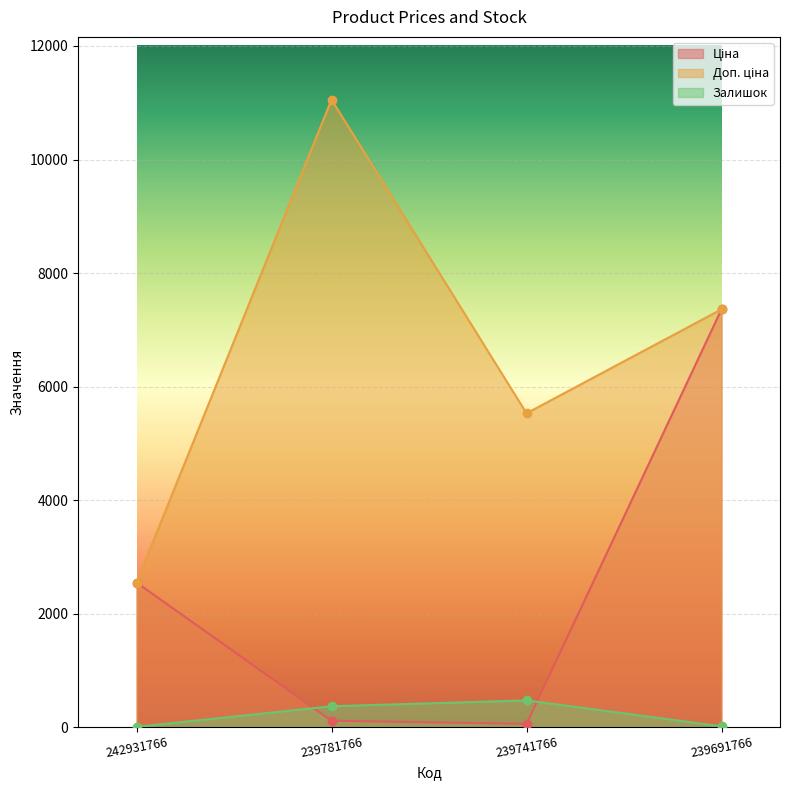

What is the smallest value displayed?

3.0